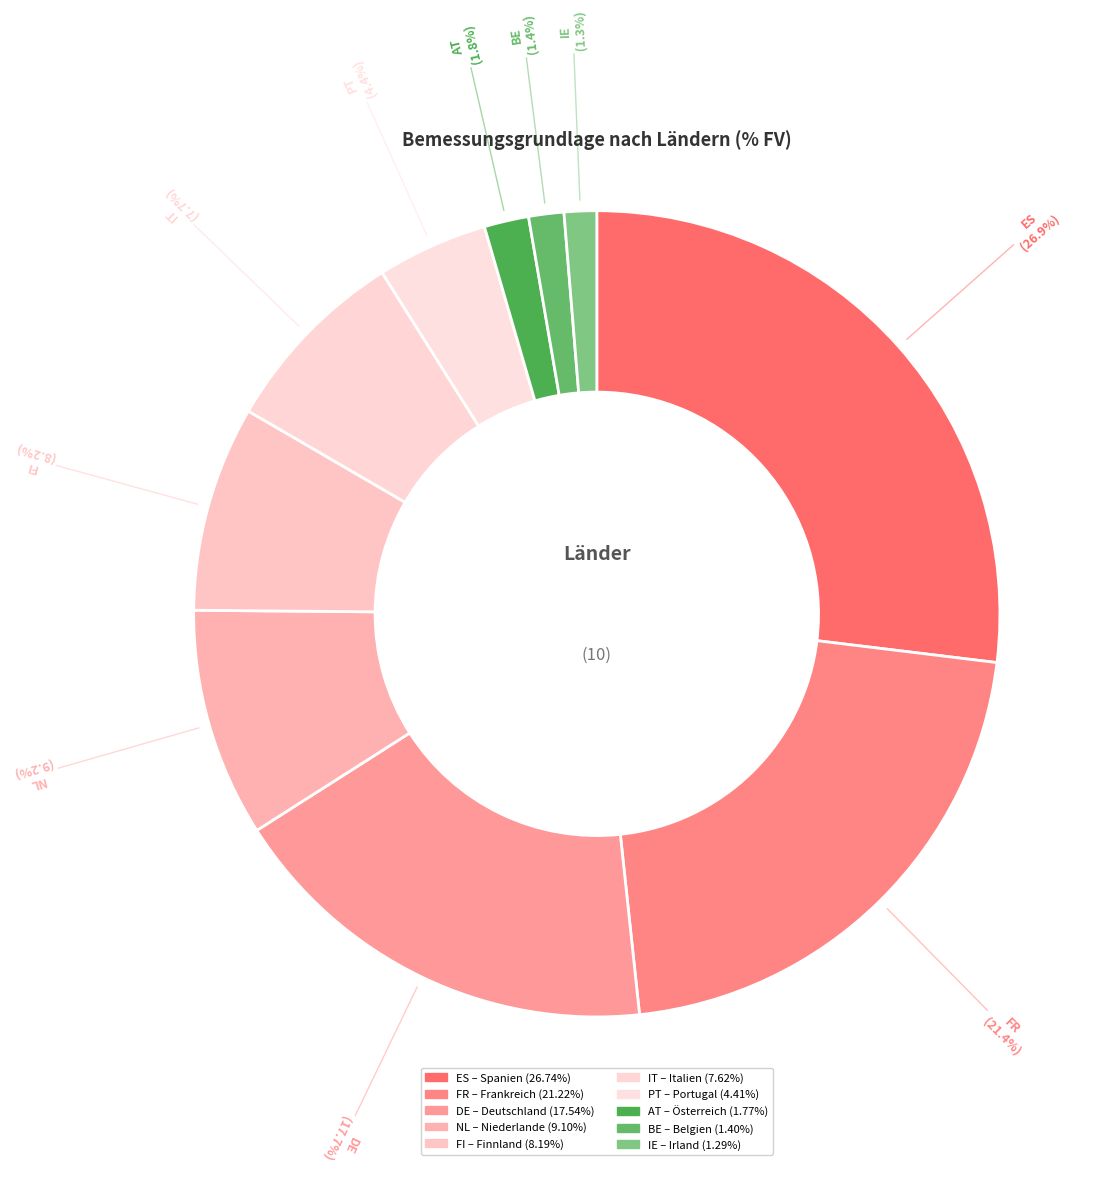

Is it true that FR is 12% of the pie?

False